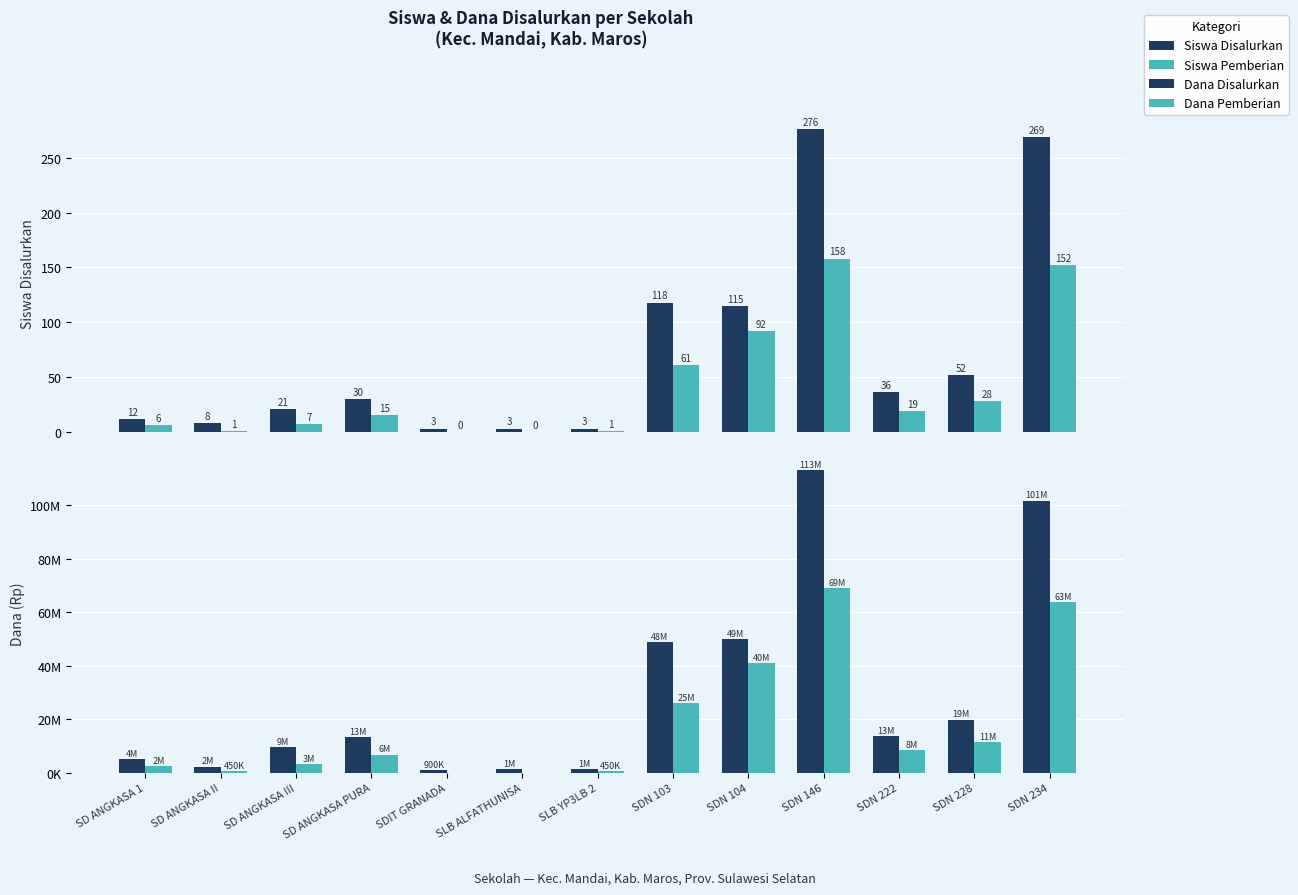

Rank the categories by Dana Pemberian value from highest to lowest.

SDN 146, SDN 234, SDN 104, SDN 103, SDN 228, SDN 222, SD ANGKASA PURA, SD ANGKASA III, SD ANGKASA 1, SD ANGKASA II, SLB YP3LB 2, SDIT GRANADA, SLB ALFATHUNISA